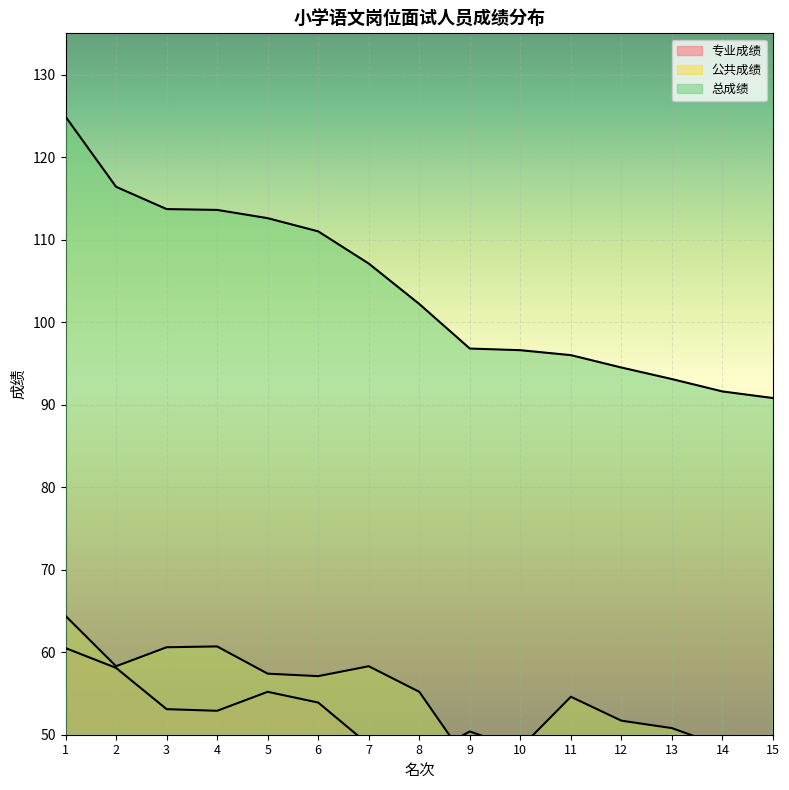

Which series has the widest spread of values?

总成绩